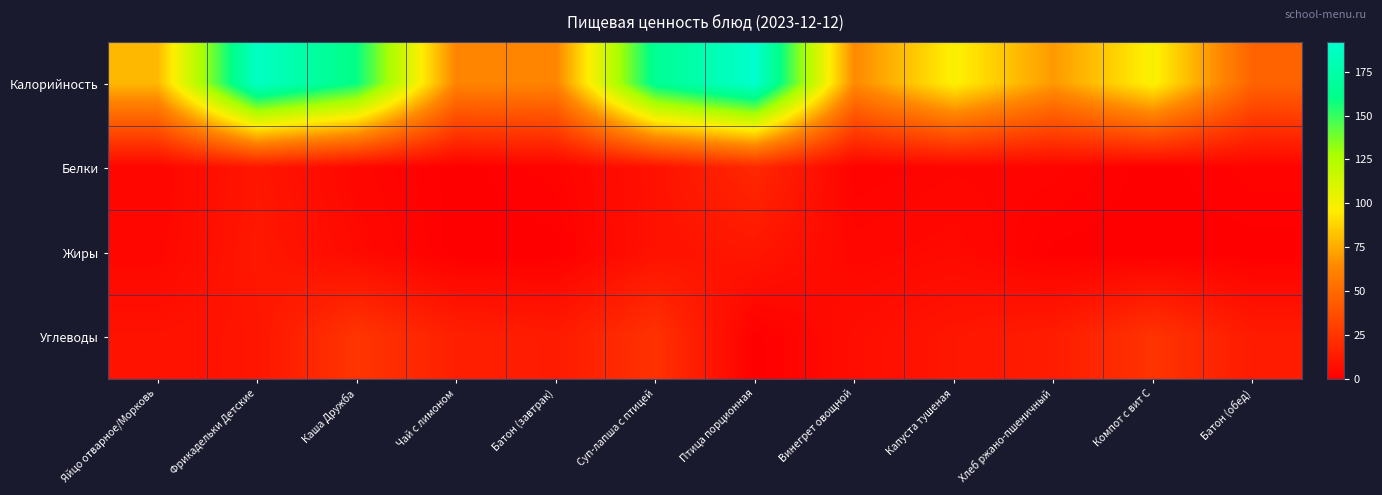

Reading left to right, list all the values displayed in this chart.

Калорийность: Яйцо отварное/Морковь=79.2	Фрикадельки Детские=187.7	Каша Дружба=159.1	Чай с лимоном=62.5	Батон (завтрак)=62.5	Суп-лапша с птицей=165.2	Птица порционная=192.0	Винегрет овощной=64.3	Капуста тушеная=97.8	Хлеб ржано-пшеничный=69.6	Компот с вит С=98.6	Батон (обед)=46.9
Белки: Яйцо отварное/Морковь=3.1	Фрикадельки Детские=10.9	Каша Дружба=3.5	Чай с лимоном=0.3	Батон (завтрак)=2.0	Суп-лапша с птицей=8.7	Птица порционная=19.0	Винегрет овощной=1.5	Капуста тушеная=2.8	Хлеб ржано-пшеничный=2.6	Компот с вит С=0.2	Батон (обед)=2.0
Жиры: Яйцо отварное/Морковь=3.5	Фрикадельки Детские=11.4	Каша Дружба=5.0	Чай с лимоном=0.1	Батон (завтрак)=0.2	Суп-лапша с птицей=8.8	Птица порционная=10.9	Винегрет овощной=3.5	Капуста тушеная=4.8	Хлеб ржано-пшеничный=0.5	Компот с вит С=0.0	Батон (обед)=0.2
Углеводы: Яйцо отварное/Морковь=8.8	Фрикадельки Детские=10.3	Каша Дружба=25.2	Чай с лимоном=15.2	Батон (завтрак)=13.1	Суп-лапша с птицей=23.7	Птица порционная=0.2	Винегрет овощной=6.8	Капуста тушеная=10.8	Хлеб ржано-пшеничный=13.7	Компот с вит С=24.4	Батон (обед)=13.1